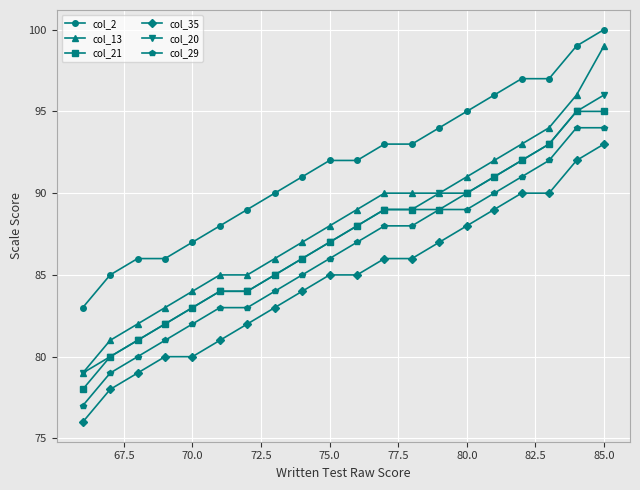

True or false: col_35 and col_29 intersect in this chart.

False